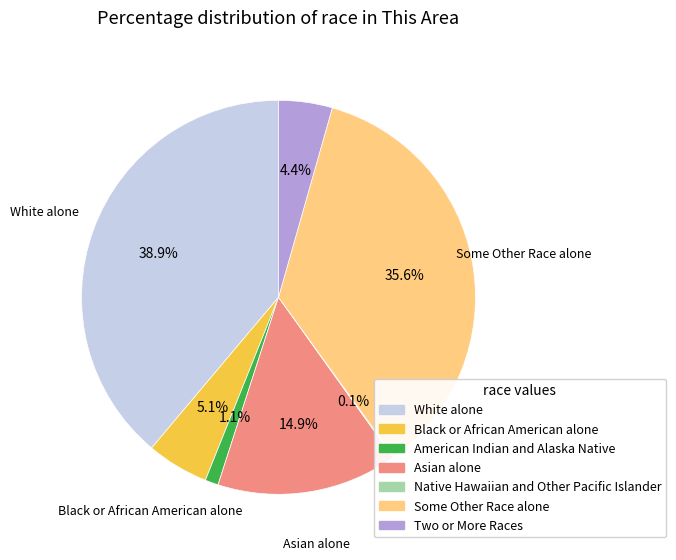

Which has a higher value, Two or More Races or Asian alone?

Asian alone